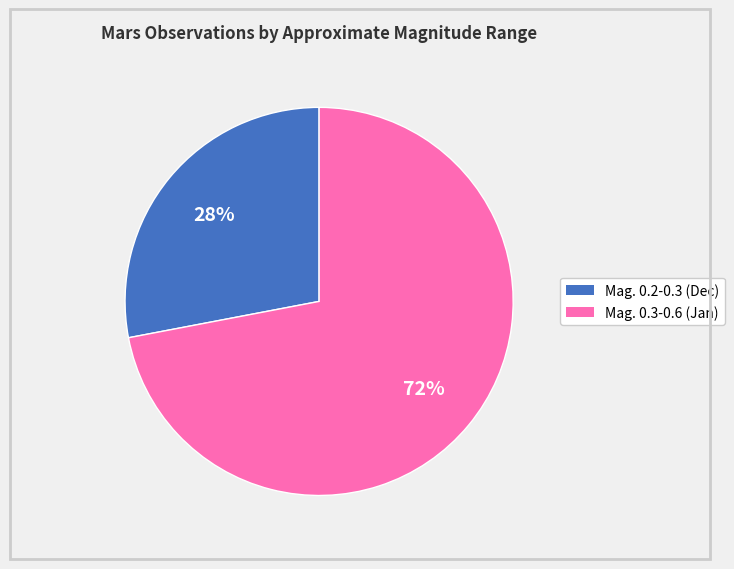

Do Mag. 0.3-0.6 (Jan) and Mag. 0.2-0.3 (Dec) together represent more than half of the pie?

Yes